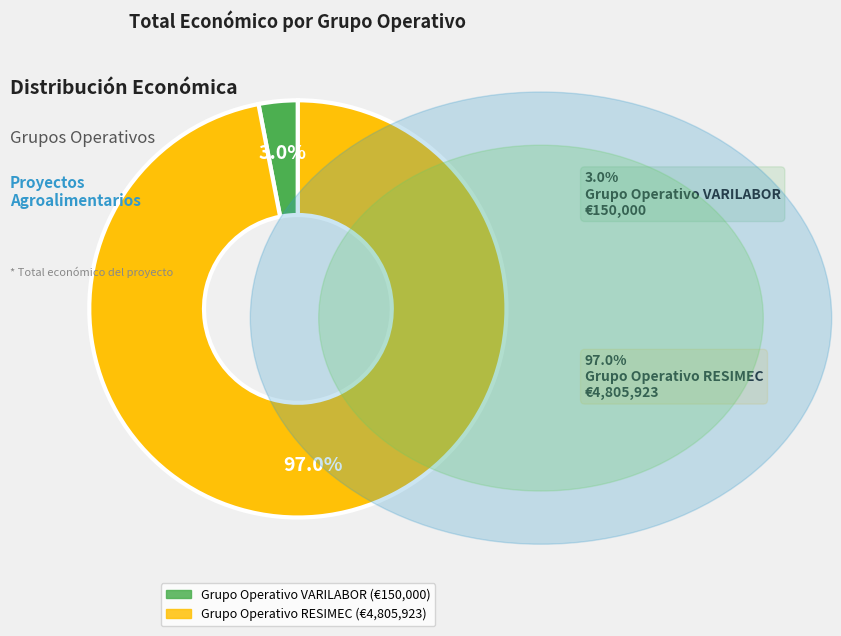

To the nearest percent, what portion does Grupo Operativo RESIMEC represent?

97%